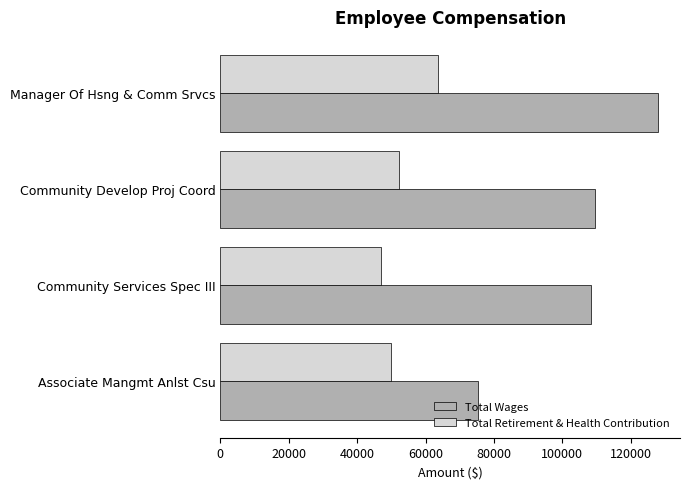

The value of Total Retirement & Health Contribution at Community Services Spec III is 13307. True or false?

False